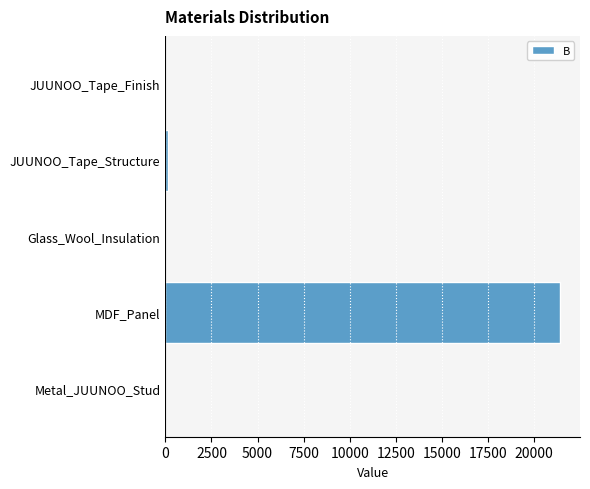

The chart shows a value of 21415.7 at MDF_Panel. True or false?

True